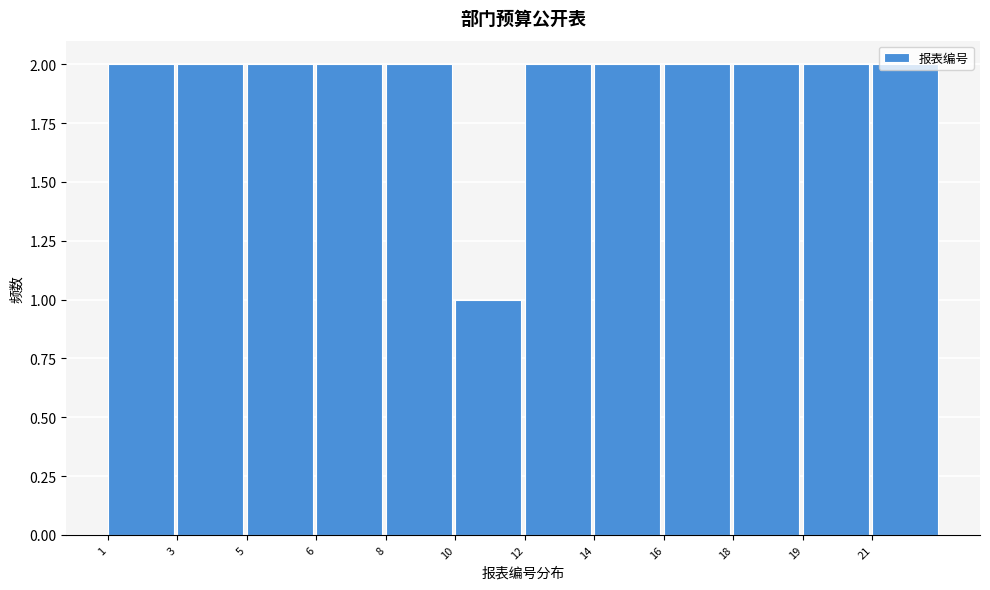

What is the change in value from 10 to 16?

+1